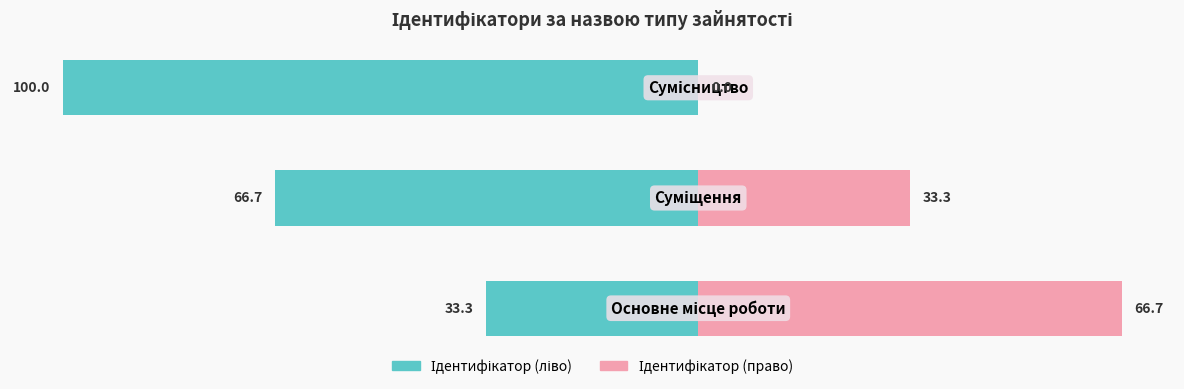

Rank the series at 2 from lowest to highest value.

Ідентифікатор (ліво), Ідентифікатор (право)